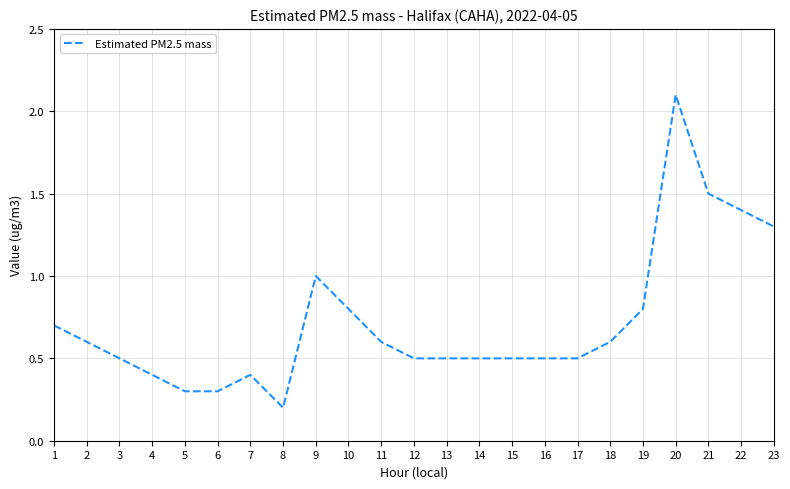

Is it true that the value at 23 is 1.3?

True